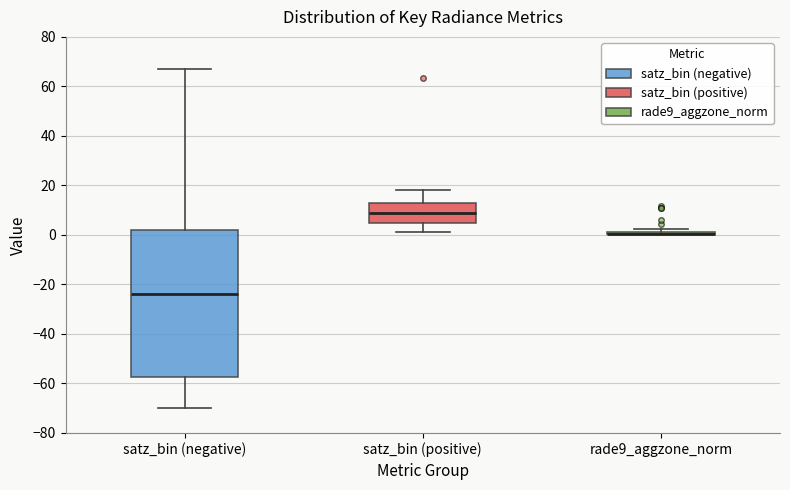

Comparing the boxes themselves (not the whiskers), which one is the tallest?

satz_bin (negative)